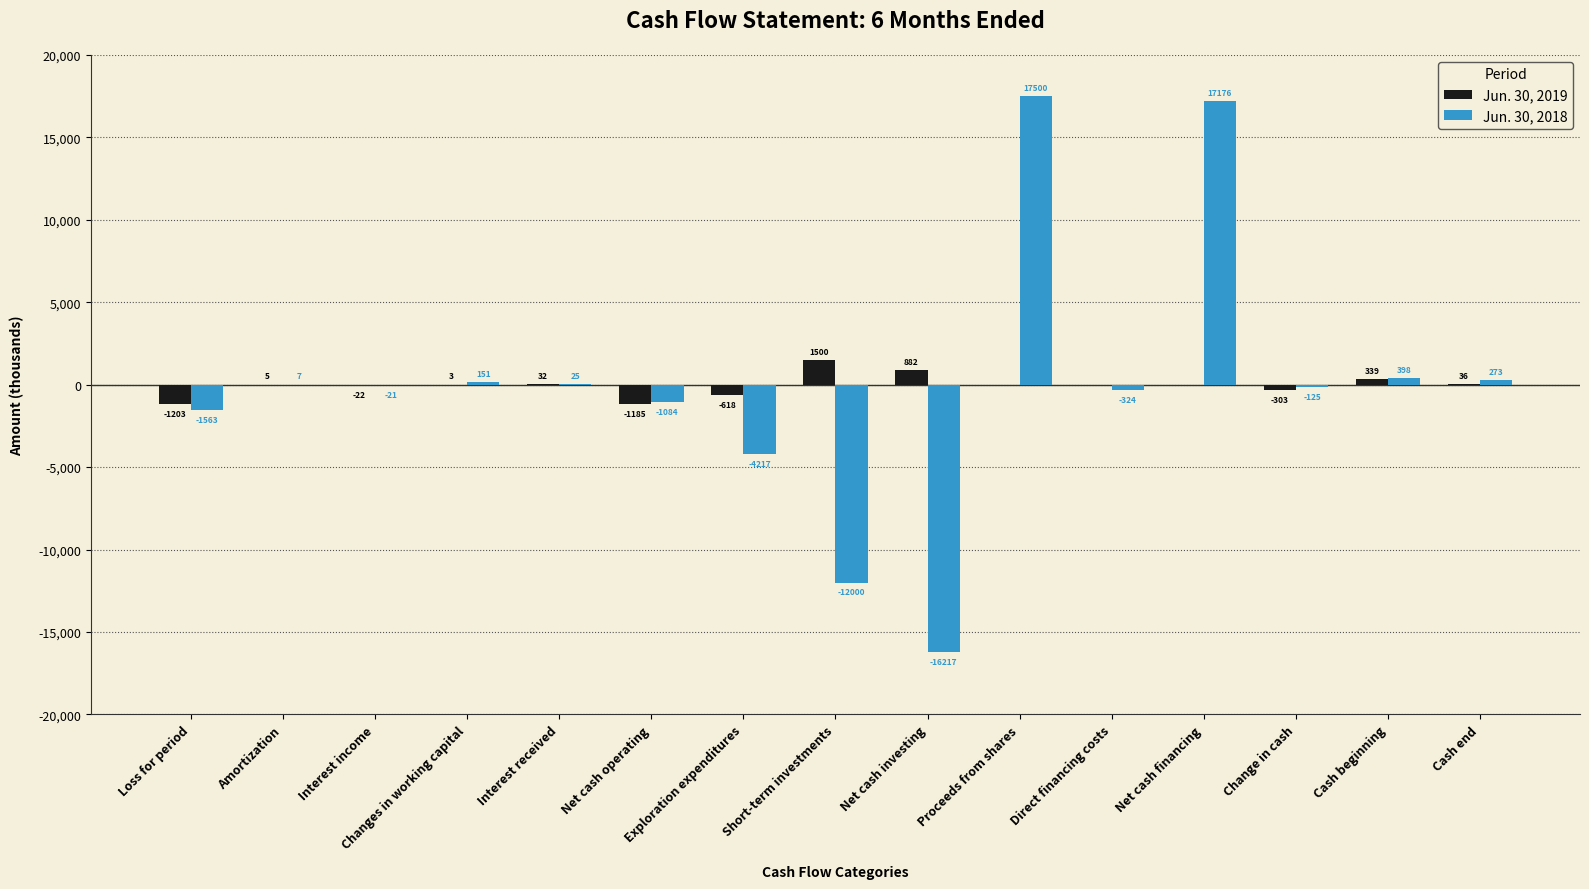

Where does the Jun. 30, 2018 series first go above -21?

Amortization